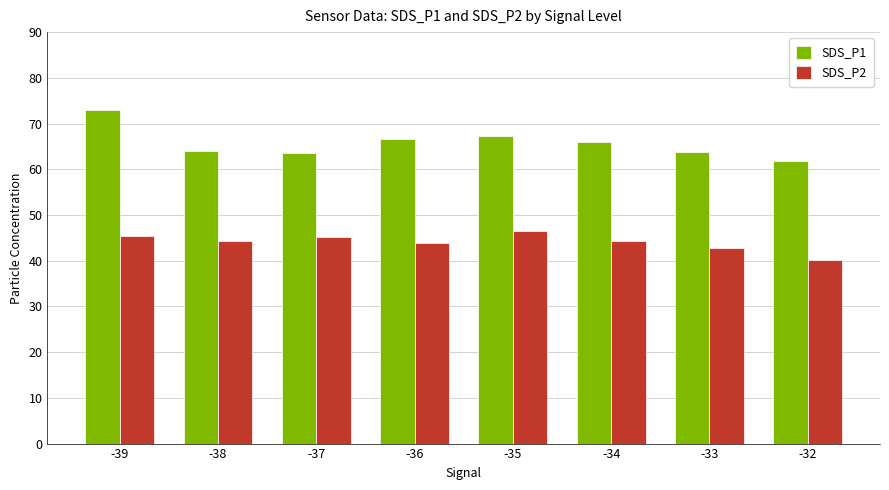

At -32, list the series in order from smallest to largest.

SDS_P2, SDS_P1